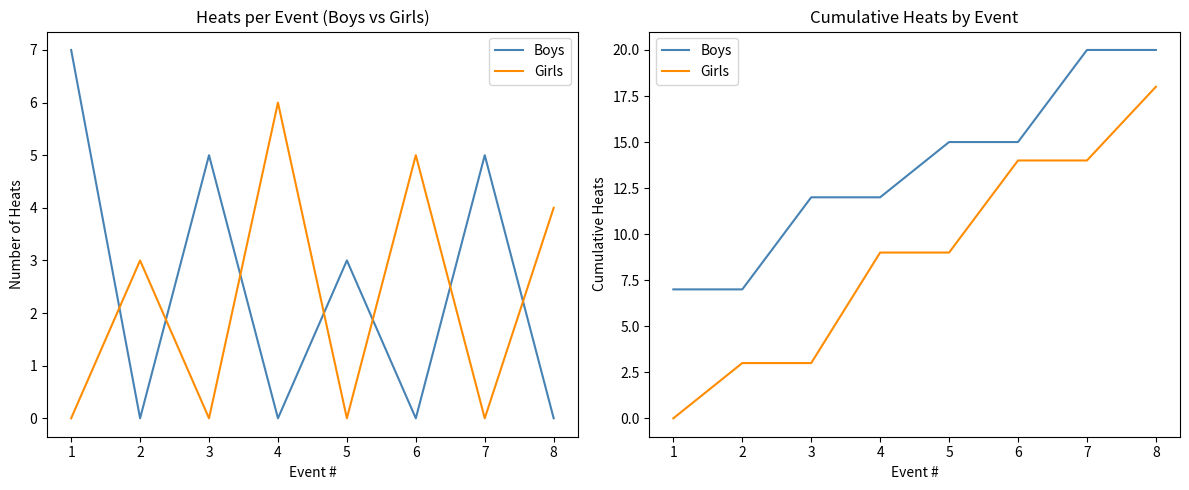

The value of Boys at 5 is 24. True or false?

False